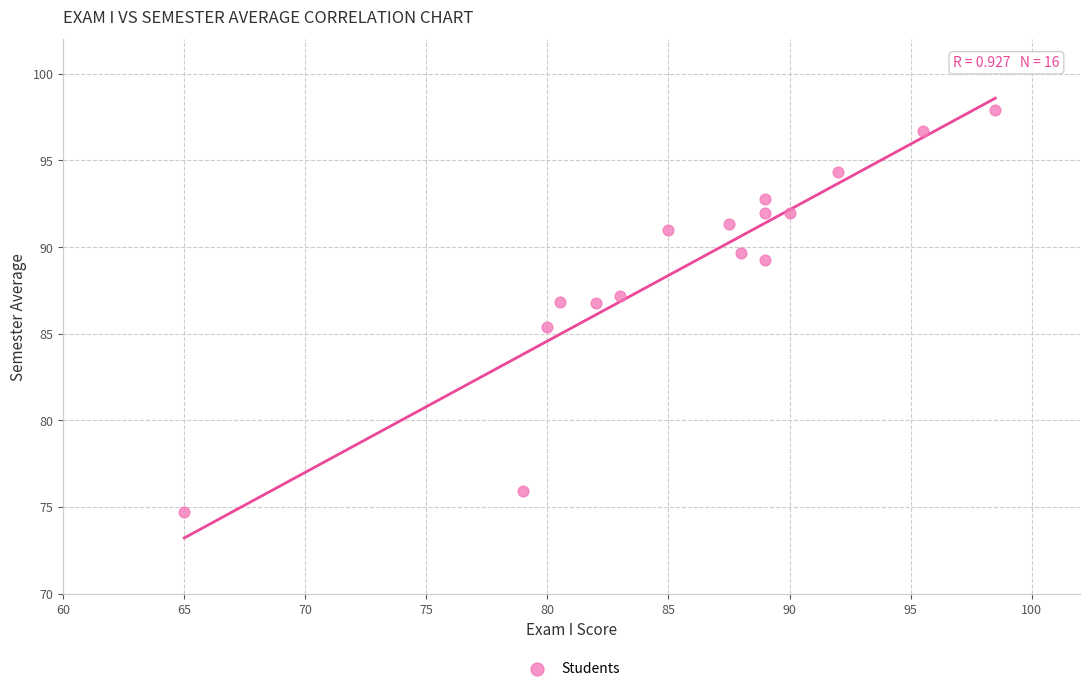

What is the range of X values (max minus min)?

33.5